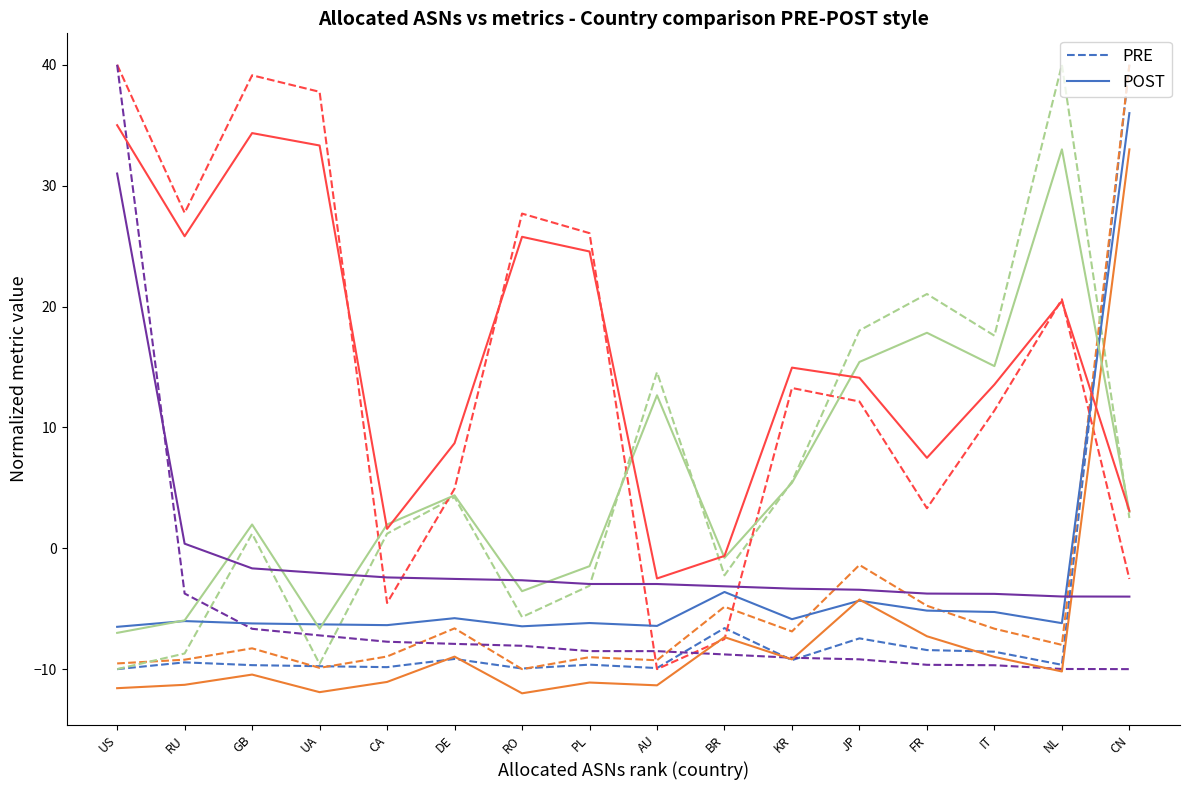

What is the difference between the POST values at CN and GB?

42.2